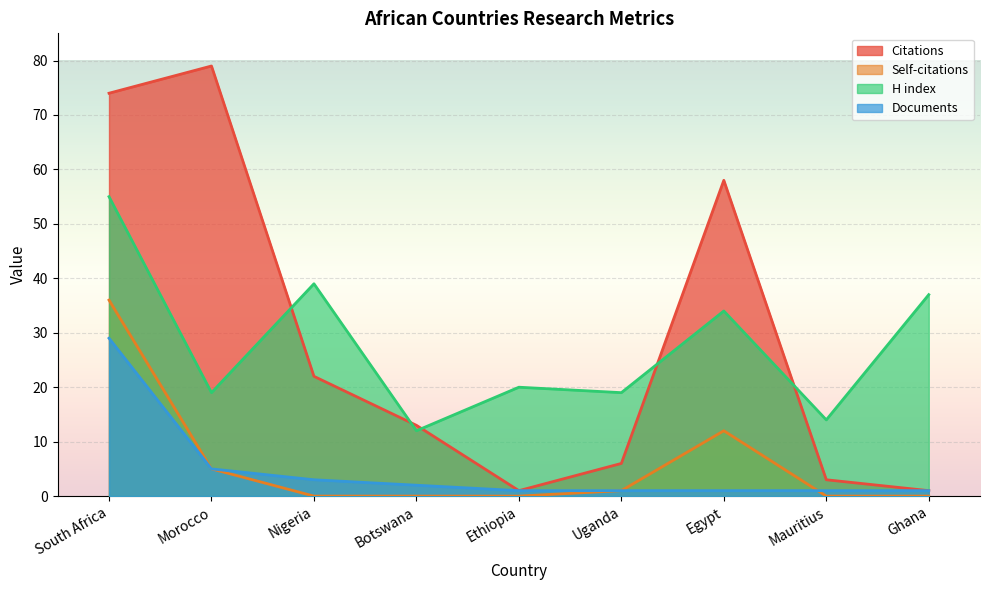

True or false: Documents and H index cross at least once.

False